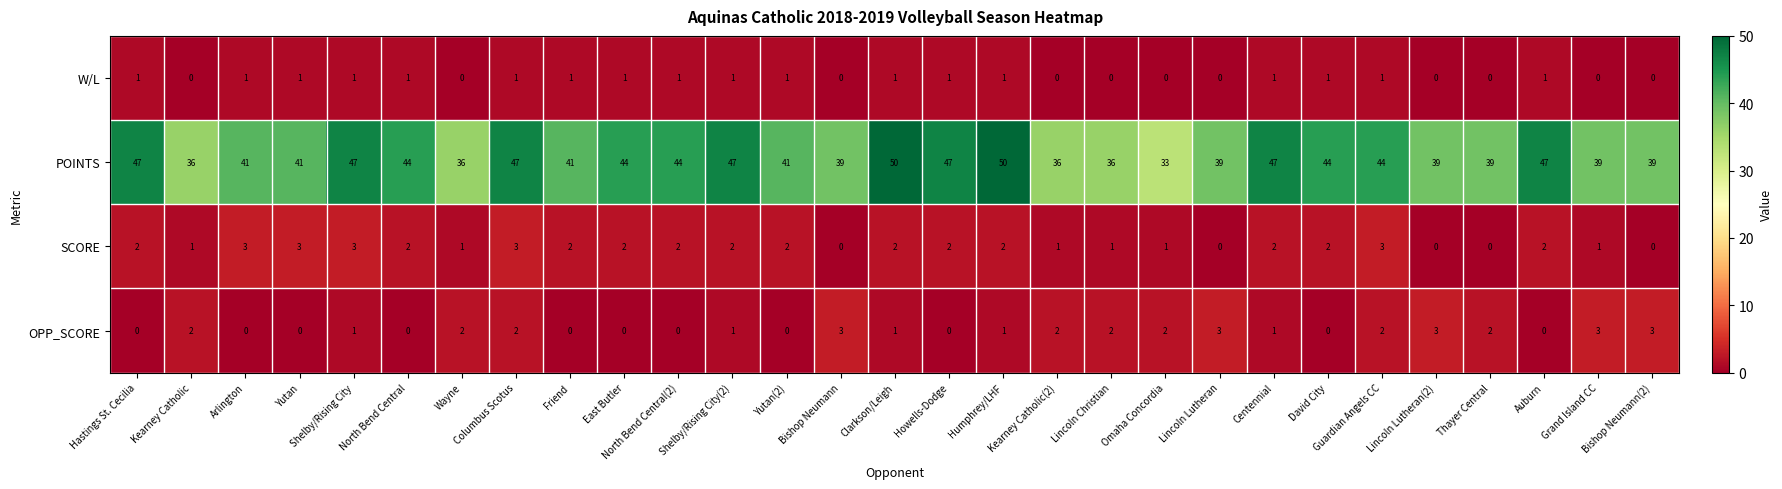

Which series has the largest total across all categories?

POINTS